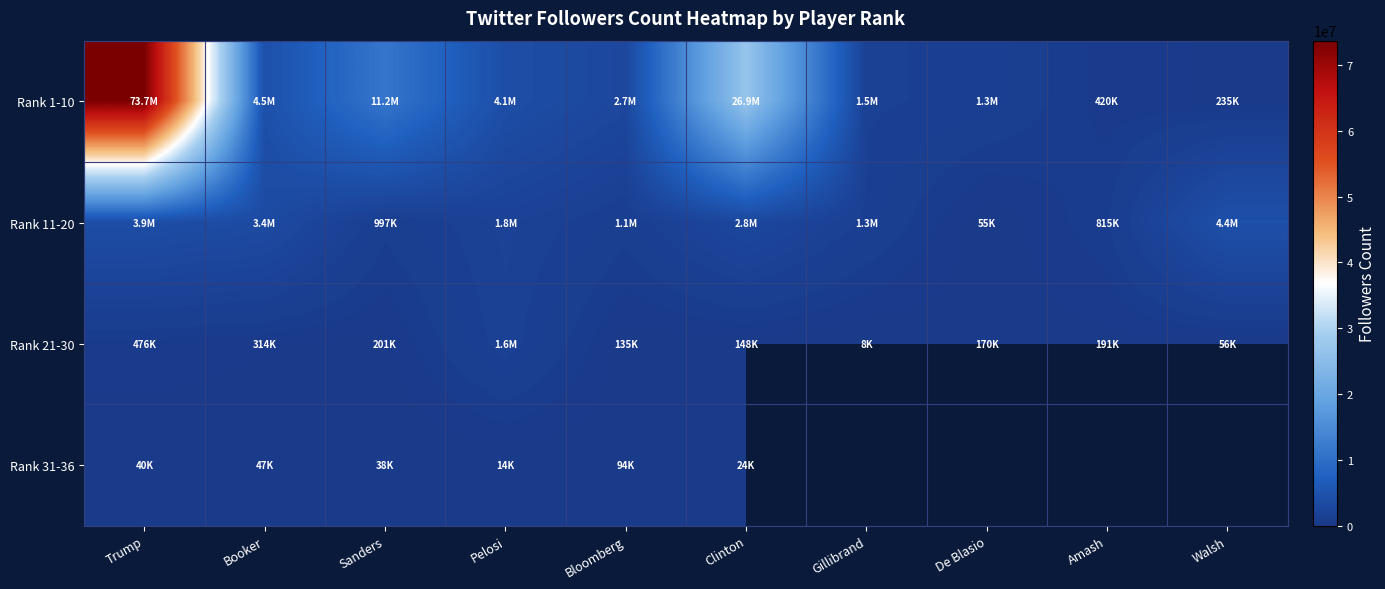

What is the difference between the maximum and minimum values in the Rank 1-10 series?

73466954.0